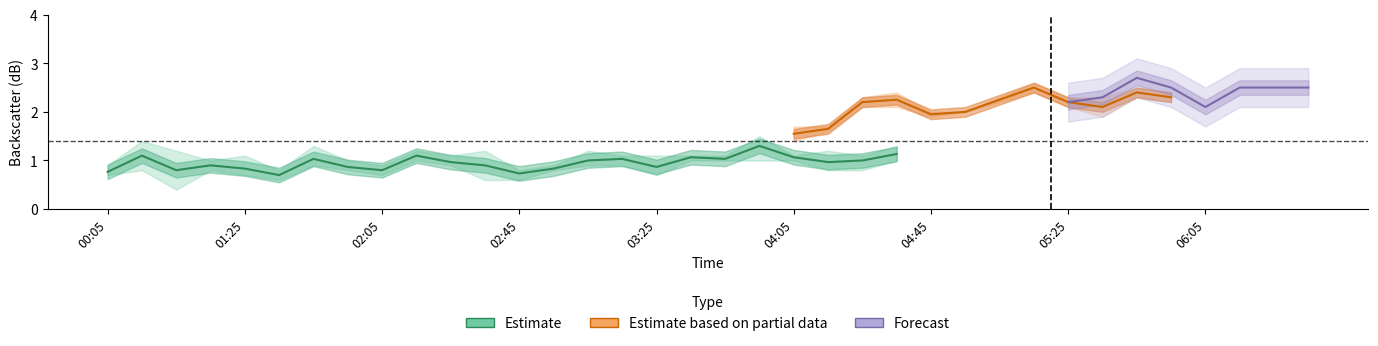

Where is the first local minimum for 3.525?

1997/01/21 01:15